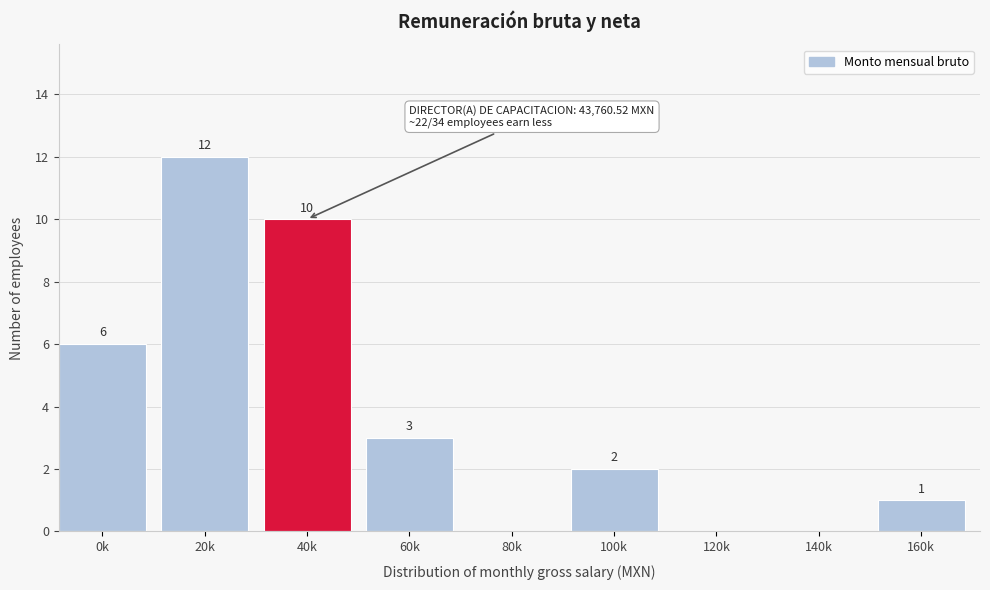

Reading right to left, what are all the values shown in this chart?

160k=1	140k=0	120k=0	100k=2	80k=0	60k=3	40k=10	20k=12	0k=6